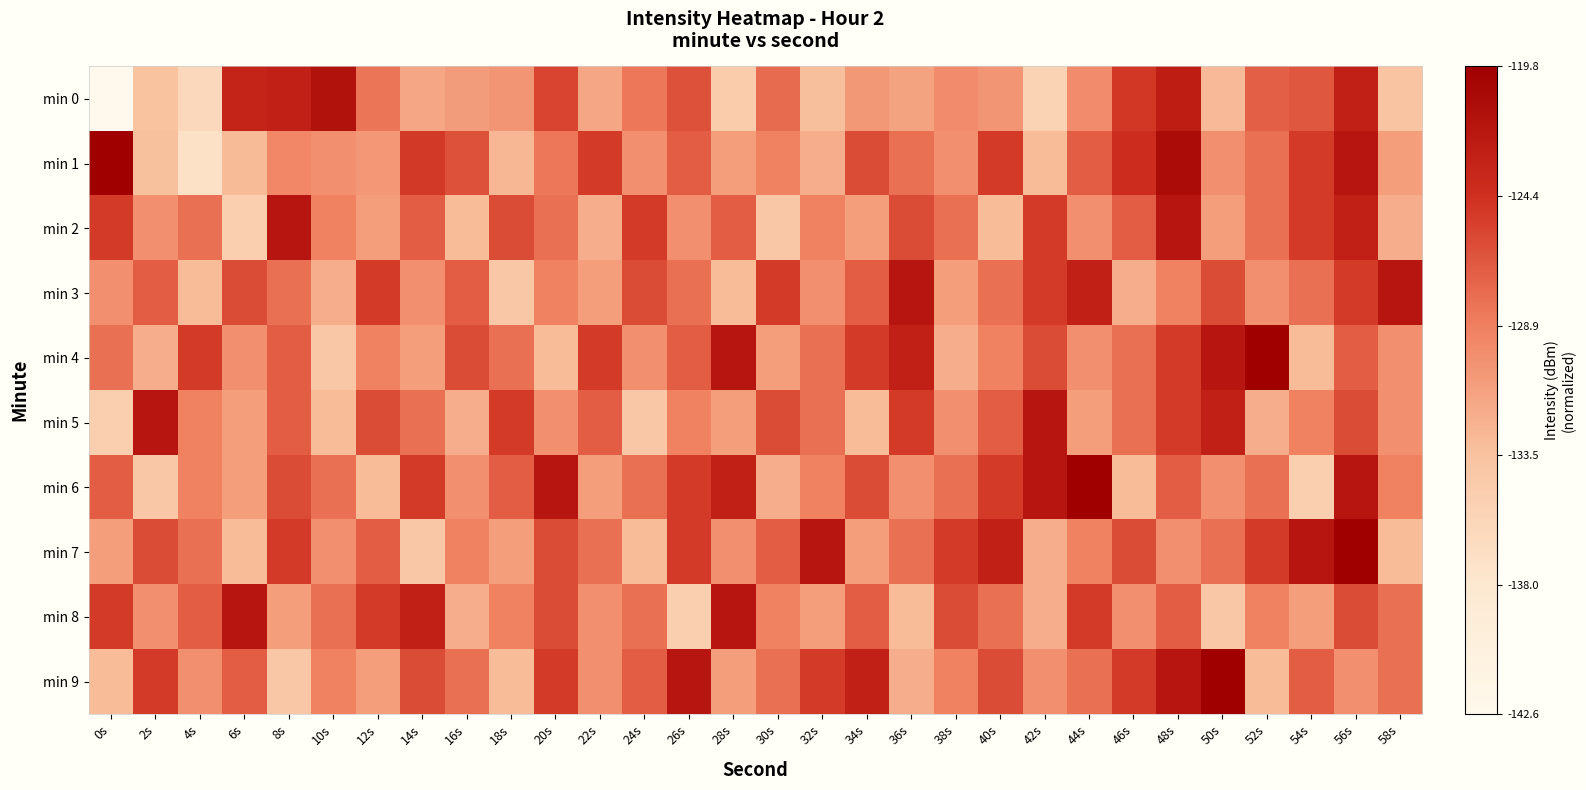

At how many categories does at least one series exceed 0?

30